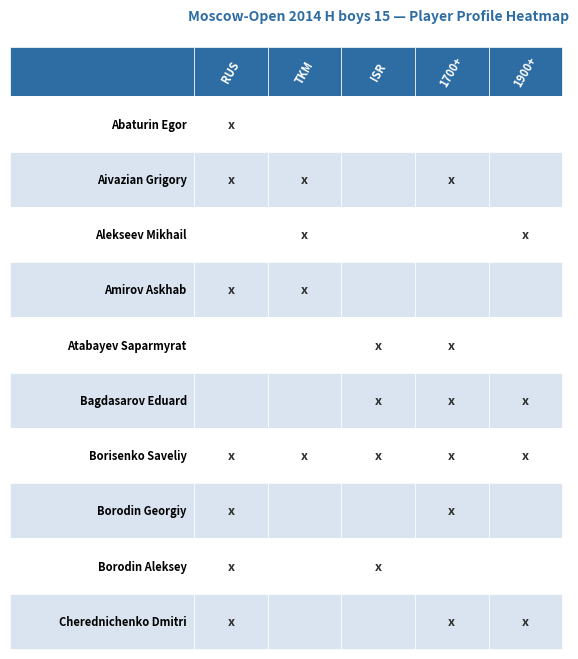

What is the greatest value displayed?

1